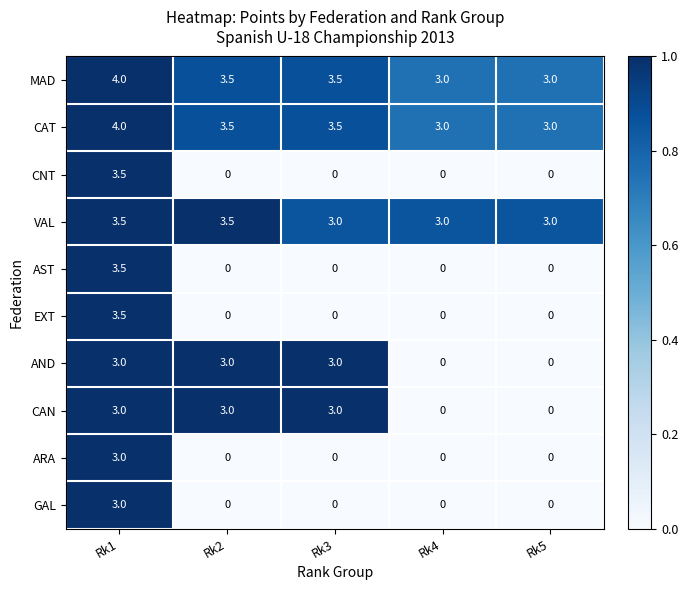

The AST series shows 1.1 at Rk5. True or false?

False